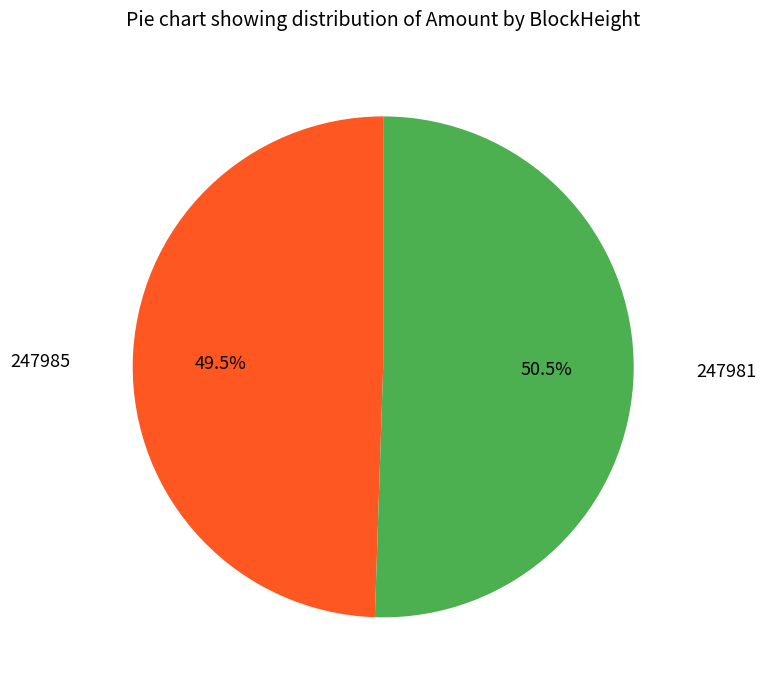

How many segments does this pie chart have?

2